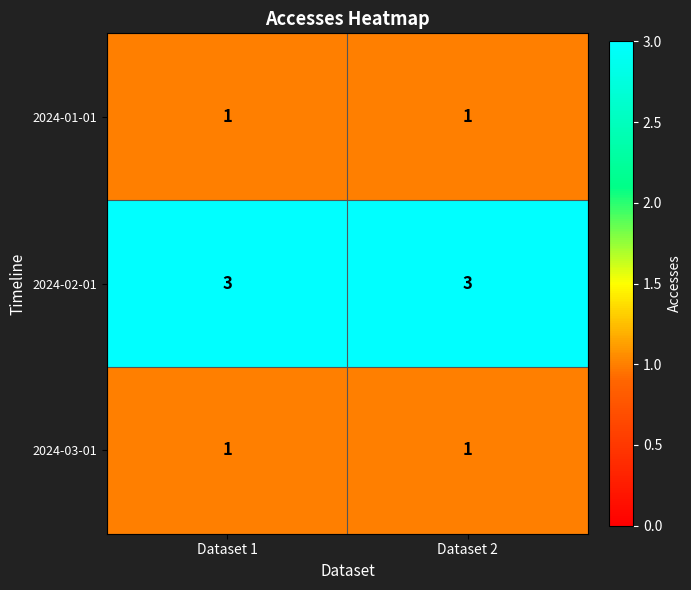

Which series has the largest total across all categories?

2024-02-01